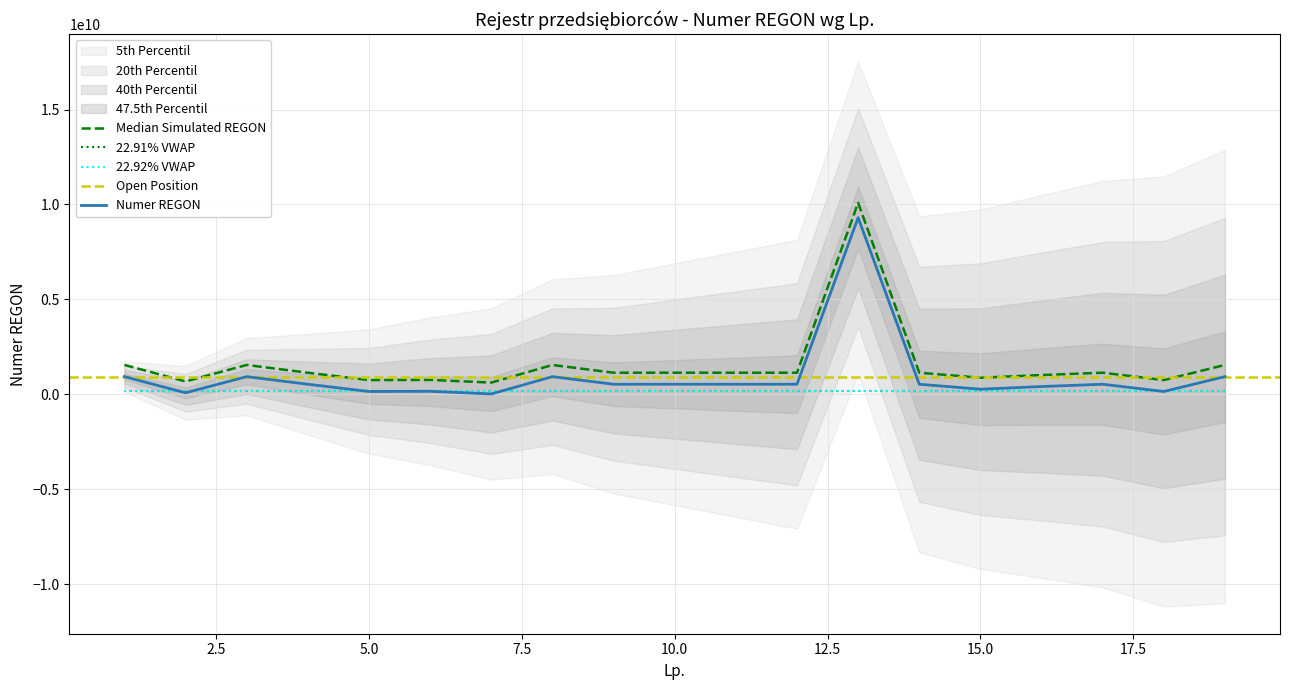

True or false: the data shows 431883366.4 at 2.

False